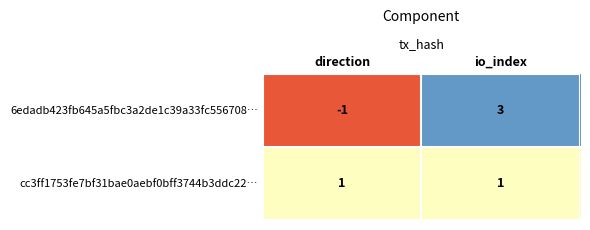

At which label does 6edadb423fb645a5fbc3a2de1c39a33fc556708… reach its peak?

io_index